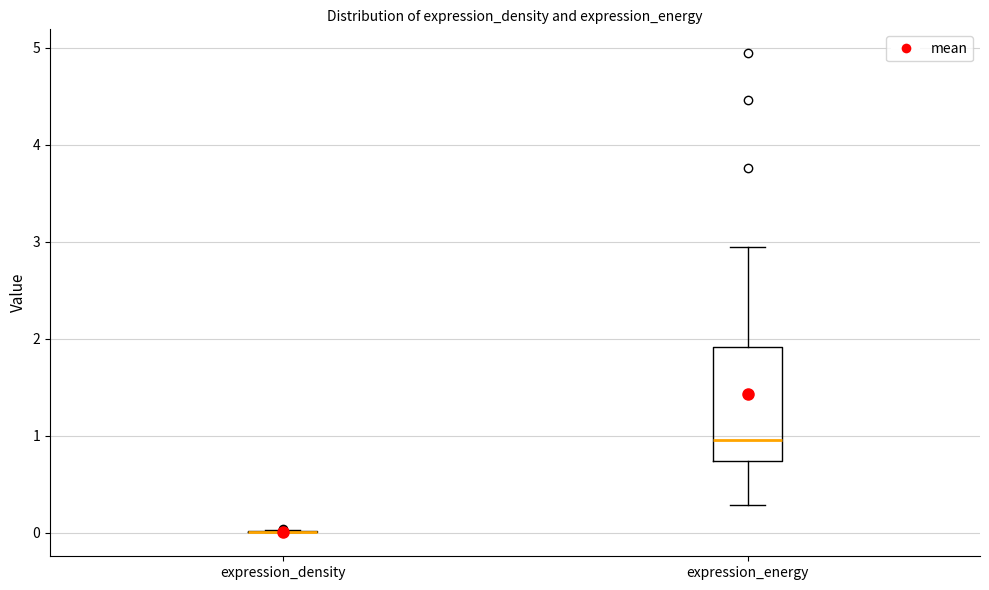

Reading left to right, read every box against the y-axis: the position of its median line, the range the box covers, and the ends of its whiskers. The values are not printed on the chart, so give them approximately, as read against the axis.

expression_density: box collapsed to a line at 0.0, whiskers 0.0 to 0.0
expression_energy: median 1.0, box 0.7 to 1.9, whiskers 0.3 to 2.9